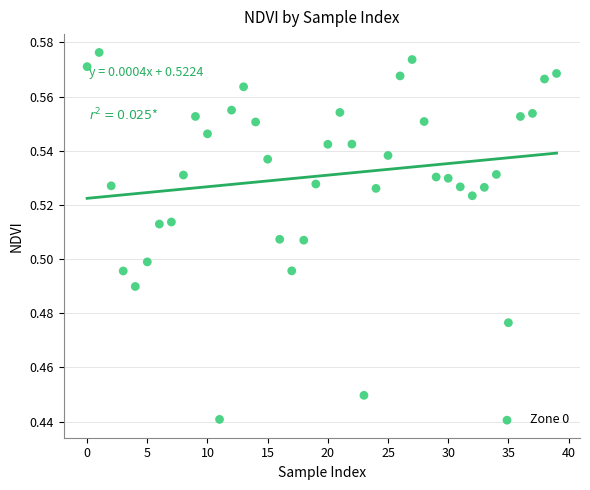

How many points are shown in the scatter plot?

40